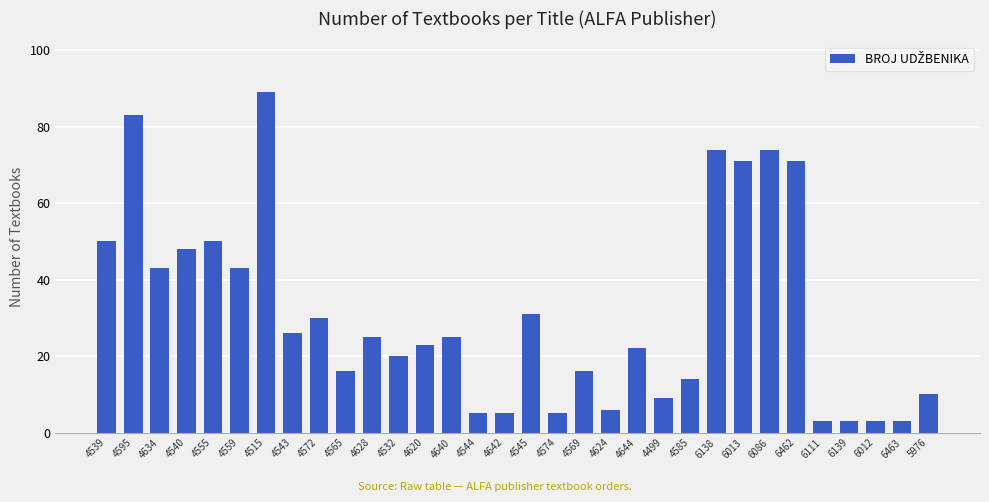

What is the approximate value at 4644?

22